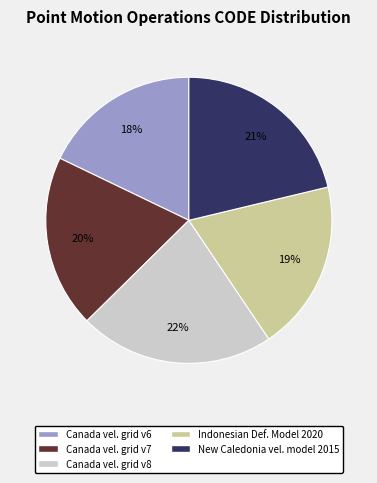

True or false: Canada vel. grid v6 accounts for 4% of the total.

False